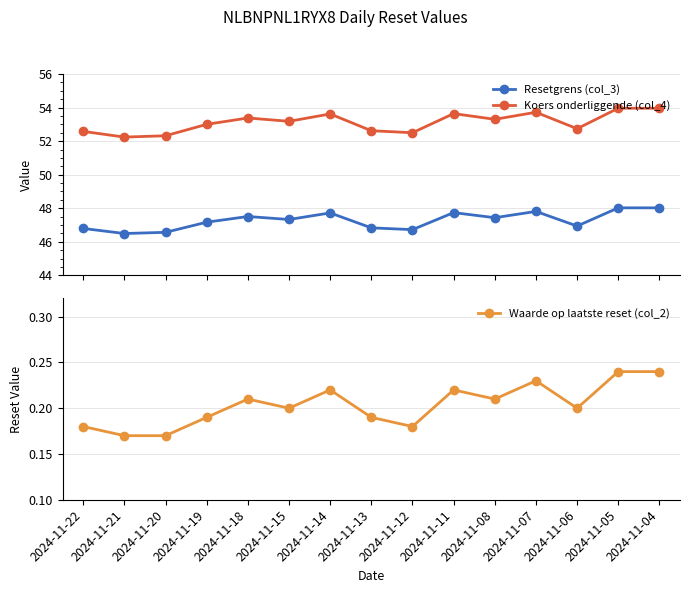

How many data points in Resetgrens (col_3) are above 47?

9